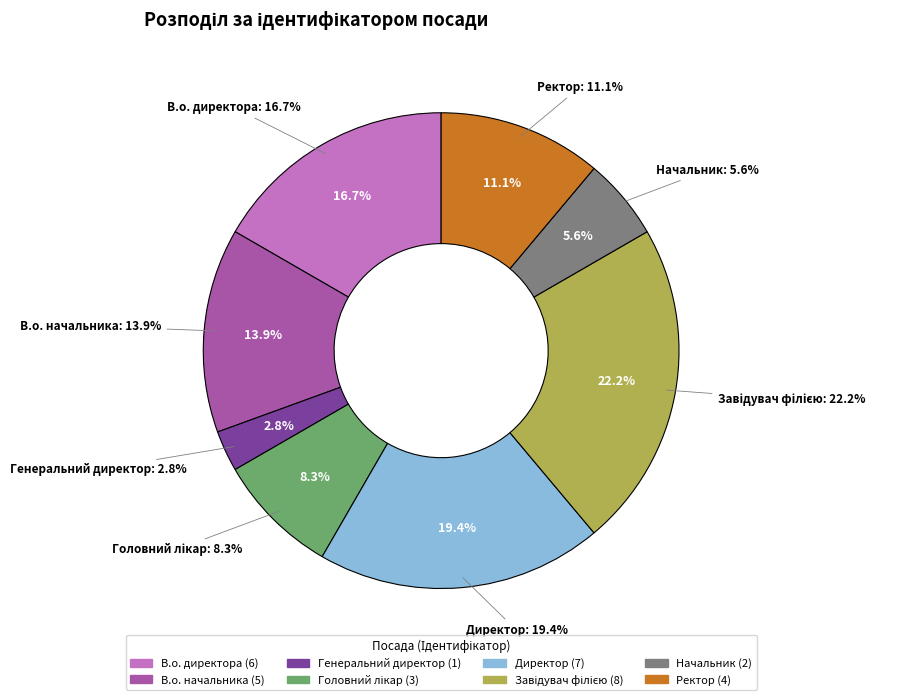

To the nearest percent, what portion does Головний лікар represent?

8%